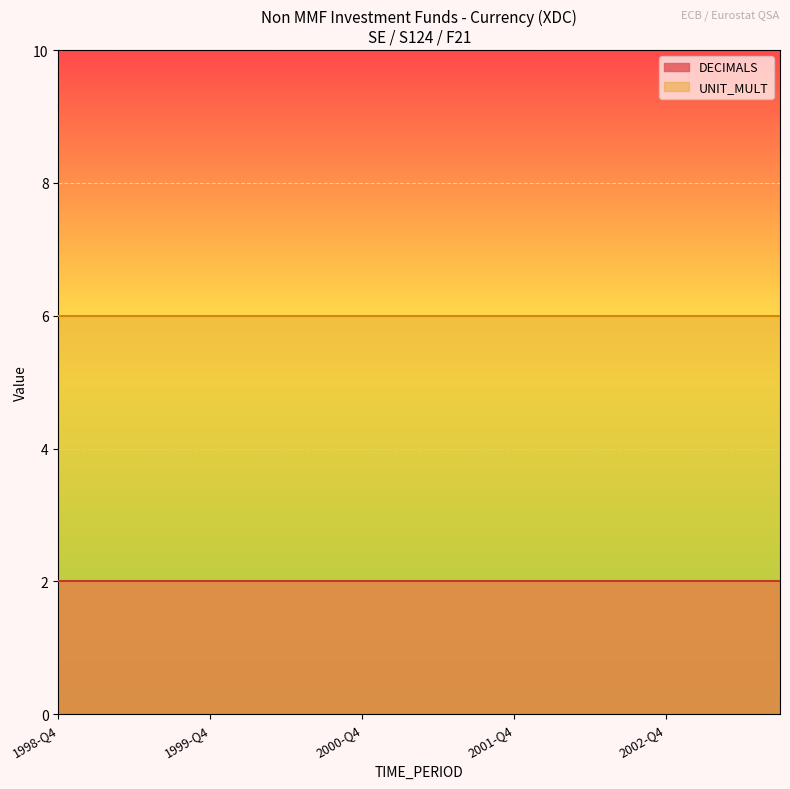

At which label does UNIT_MULT reach its minimum?

1998-Q4